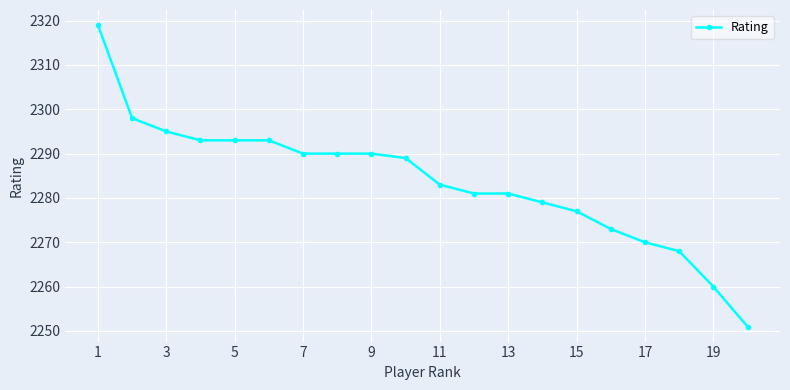

What is the minimum value shown in the chart?

2251